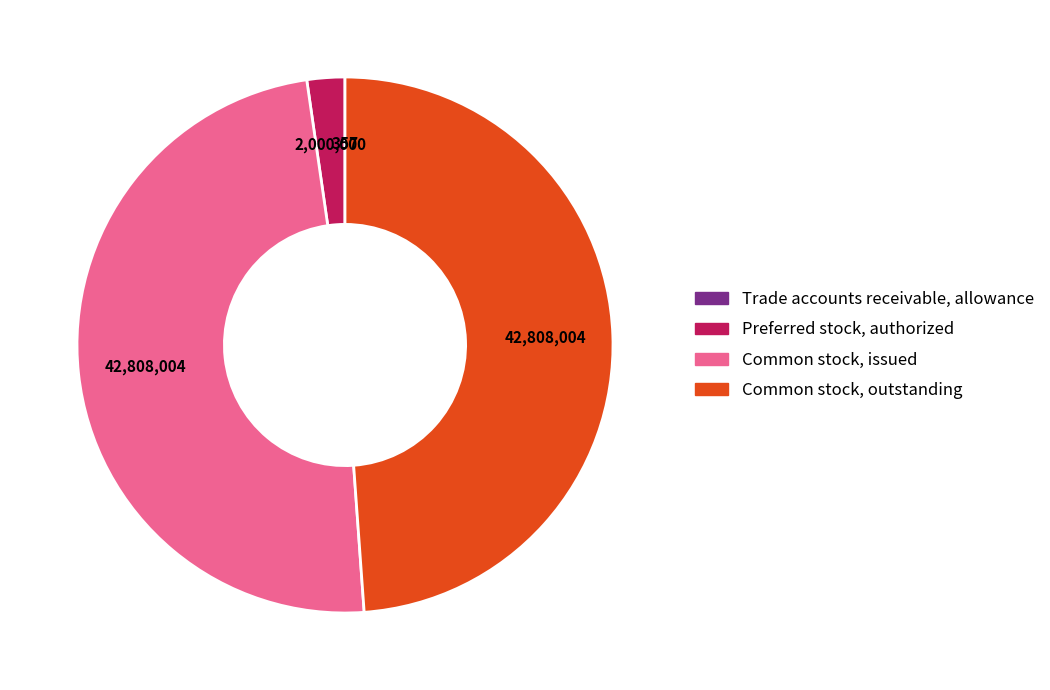

Is there any slice that represents more than half of the pie?

No